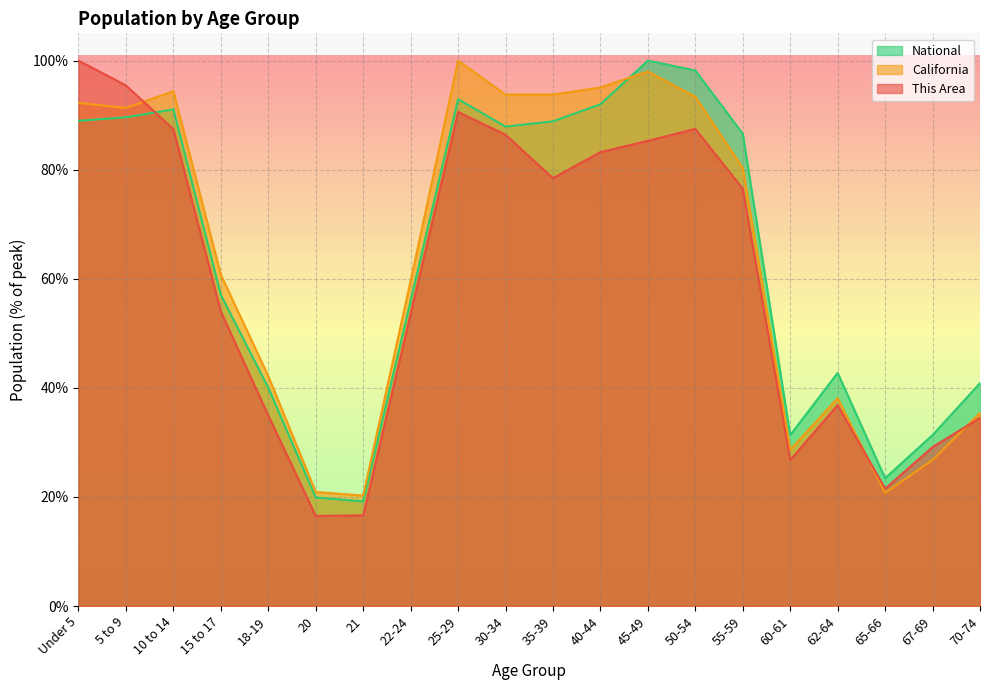

Which series has the largest range (max minus min)?

This Area